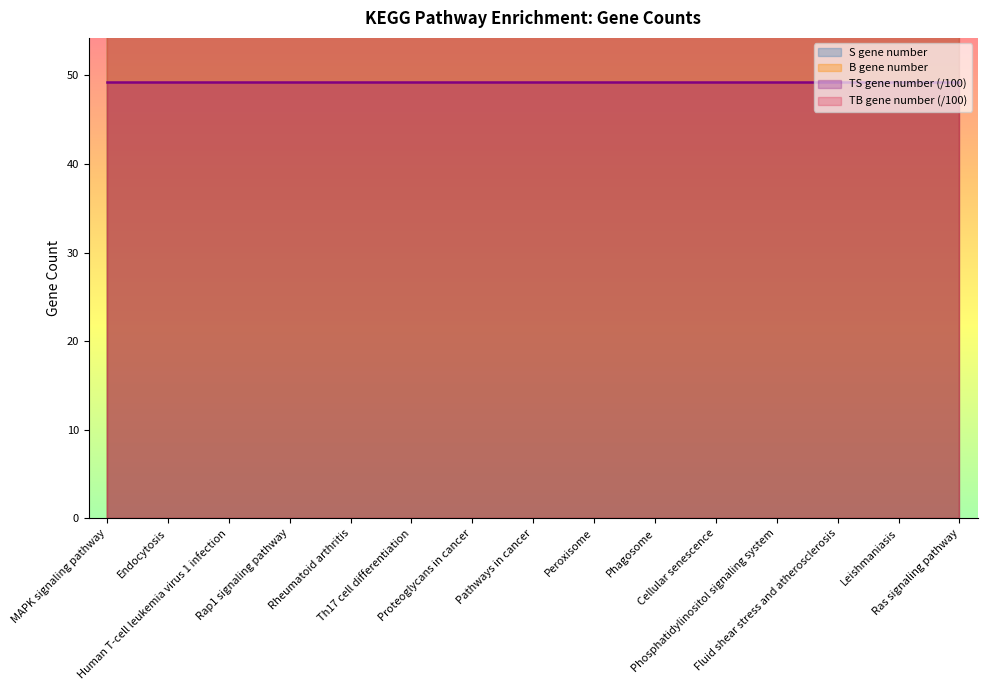

List the labels in order of B gene number value, smallest first.

Leishmaniasis, Peroxisome, Rheumatoid arthritis, Phosphatidylinositol signaling system, Th17 cell differentiation, Fluid shear stress and atherosclerosis, Cellular senescence, Phagosome, Proteoglycans in cancer, Rap1 signaling pathway, Human T-cell leukemia virus 1 infection, Ras signaling pathway, Endocytosis, MAPK signaling pathway, Pathways in cancer